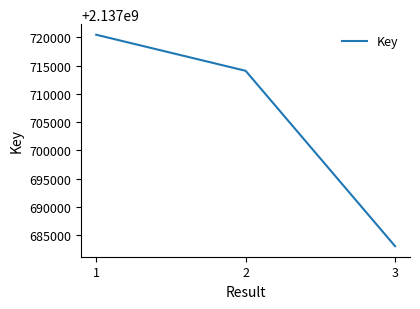

Is it true that the value at 1 is 2137720458?

True